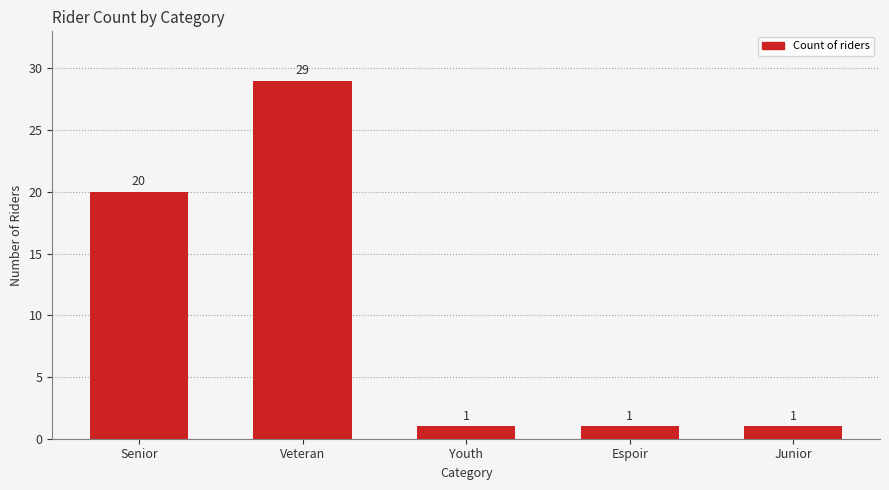

What is the average value?

10